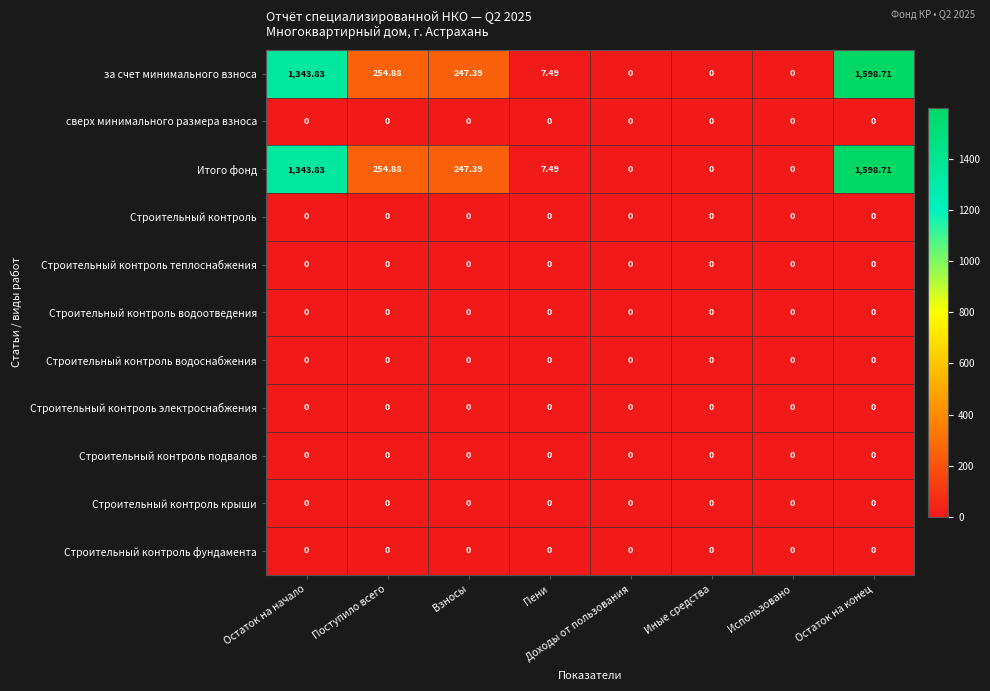

At which label is Итого фонд closest to 799?

Поступило всего